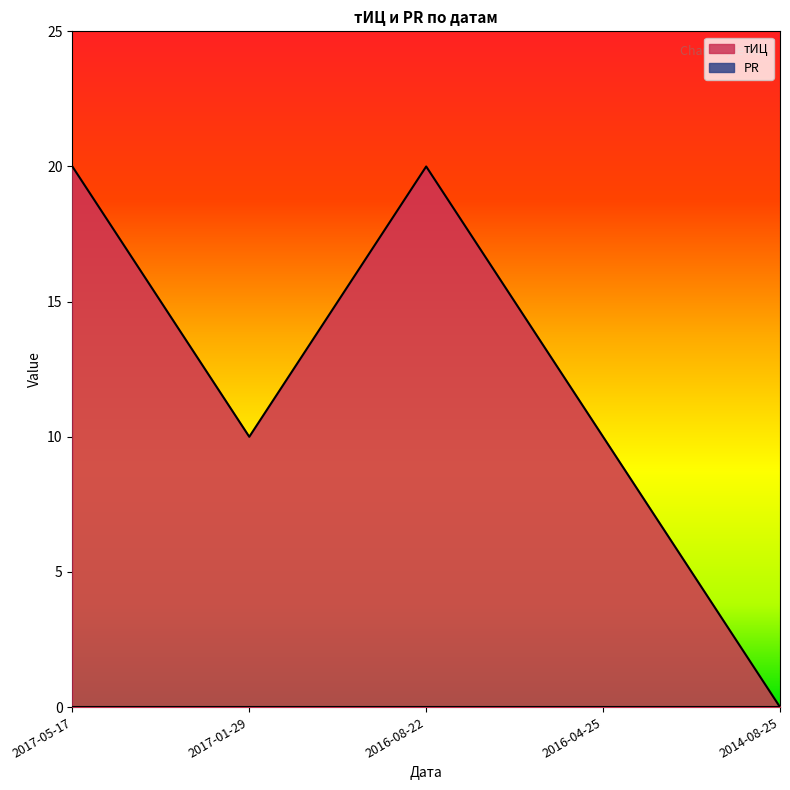

How many lines are shown in the chart?

2